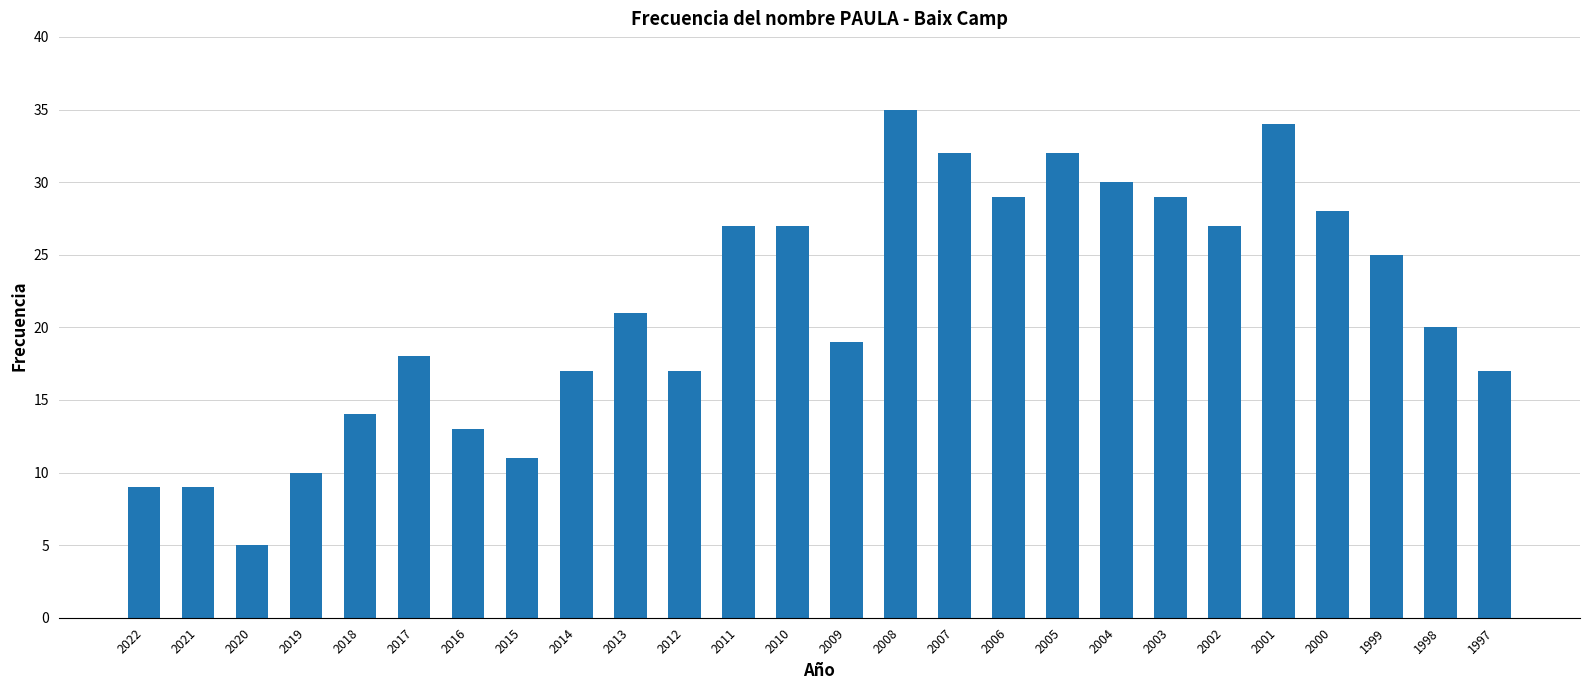

What is the maximum value shown in the chart?

35